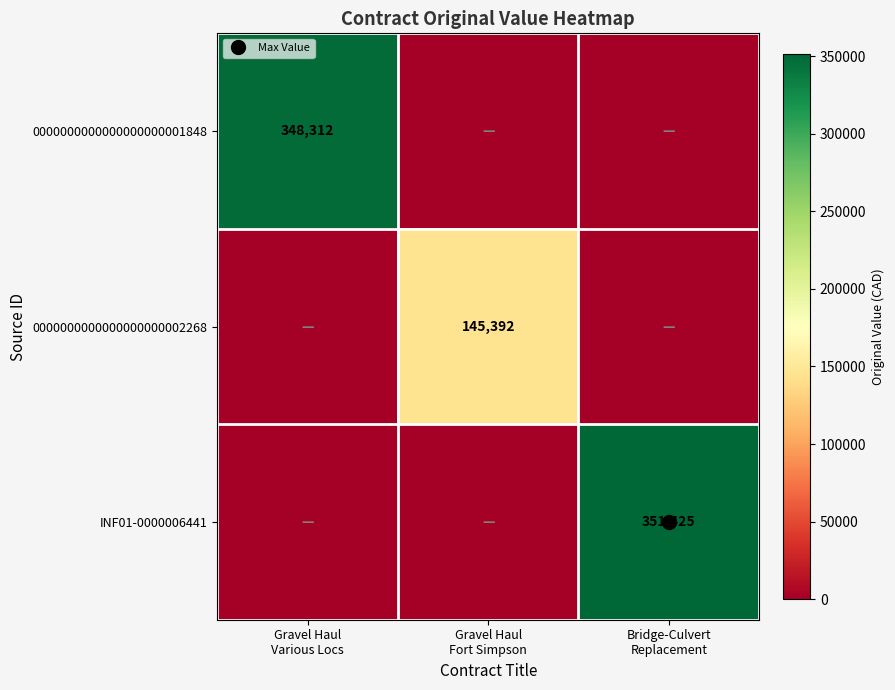

What is the sum of the INF01-0000006441 values at Bridge-Culvert Replacement and Gravel Haul Fort Simpson?

351425.0